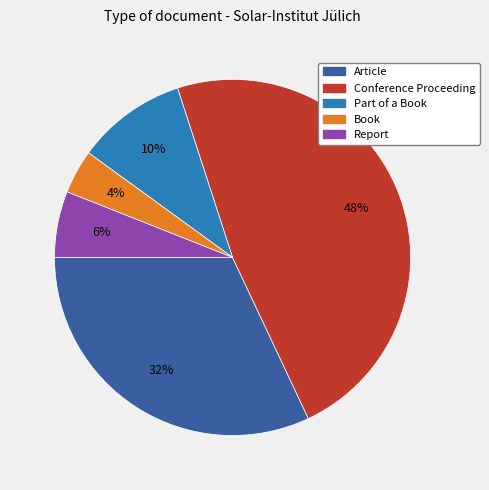

To the nearest percent, what is the difference between the largest and smallest slice percentages?

44%